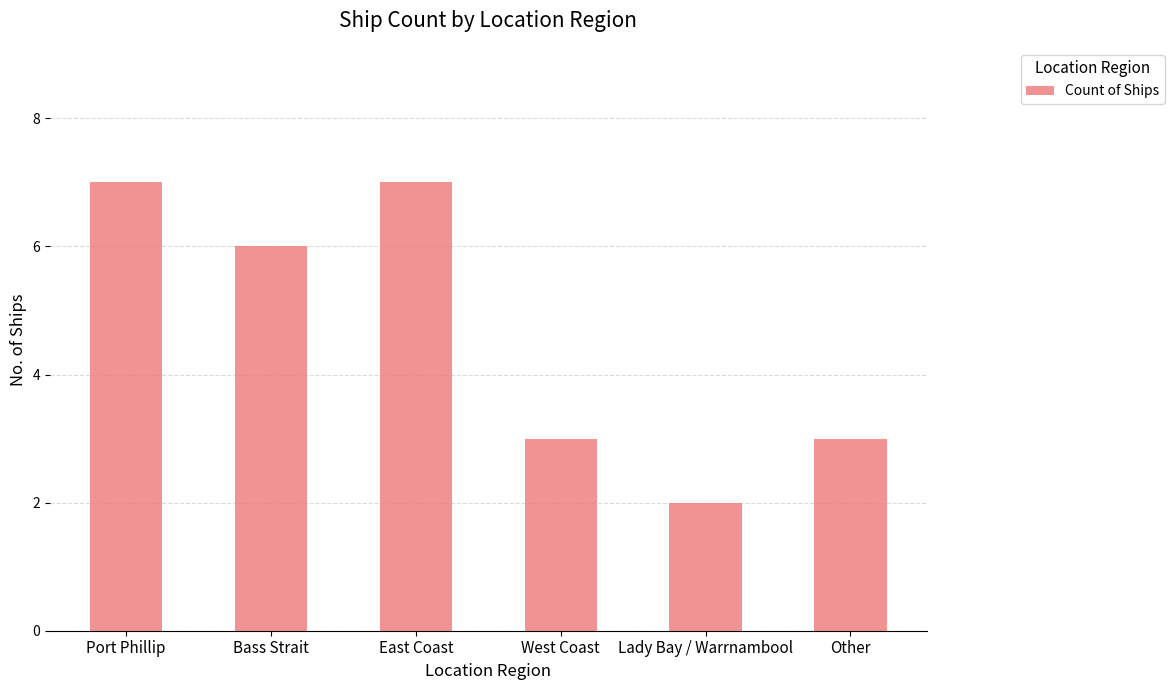

Is it true that the value at Port Phillip is 7?

True